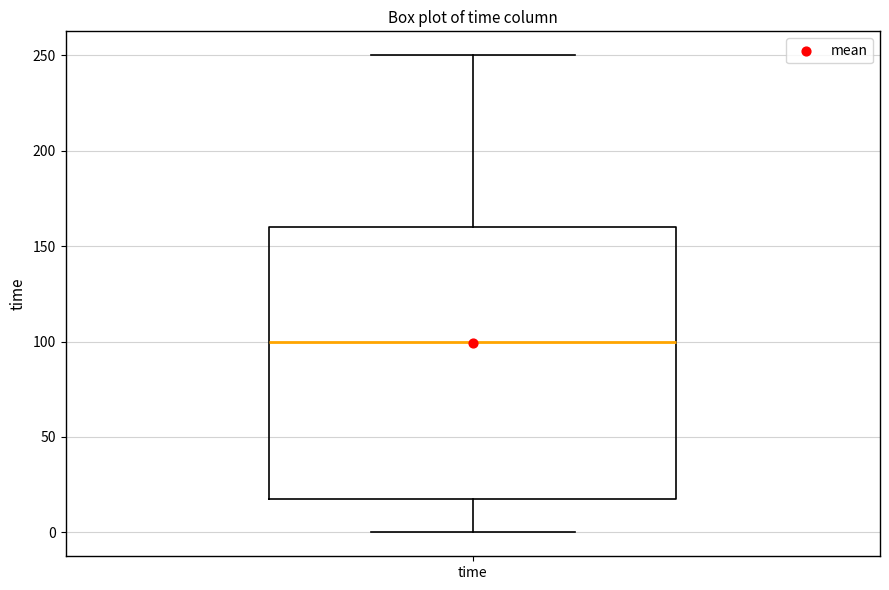

Transcribe this box plot: give where the median line is, the range the box spans, and where the two whiskers end, as read against the y-axis. The values are not printed on the chart, so give them approximately, as read against the axis.

median 100, box 20 to 160, whiskers 0 to 250